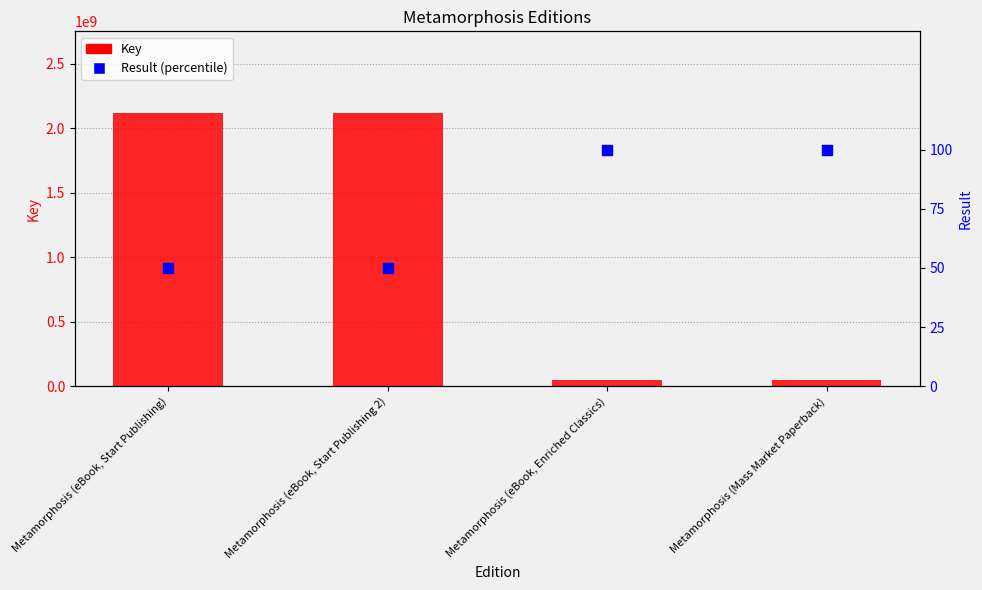

Is the value of Key at Metamorphosis (eBook, Enriched Classics) greater than the value of Result (percentile) at Metamorphosis (eBook, Enriched Classics)?

Yes